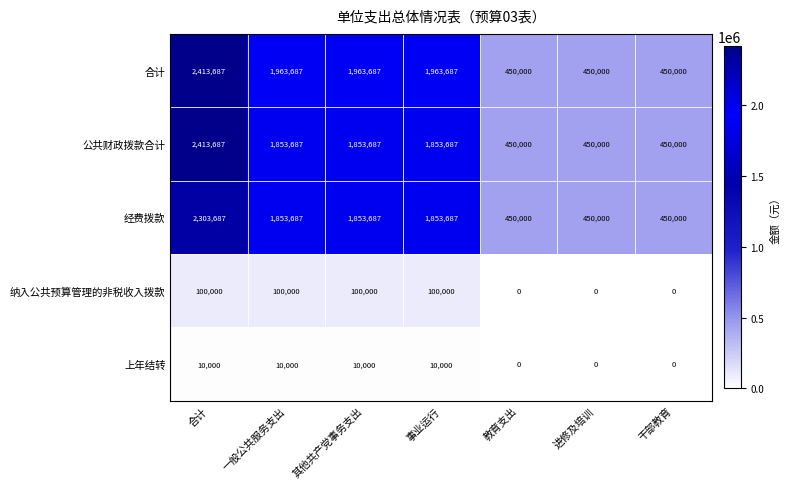

The value of 纳入公共预算管理的非税收入拨款 at 教育支出 is 0. True or false?

True